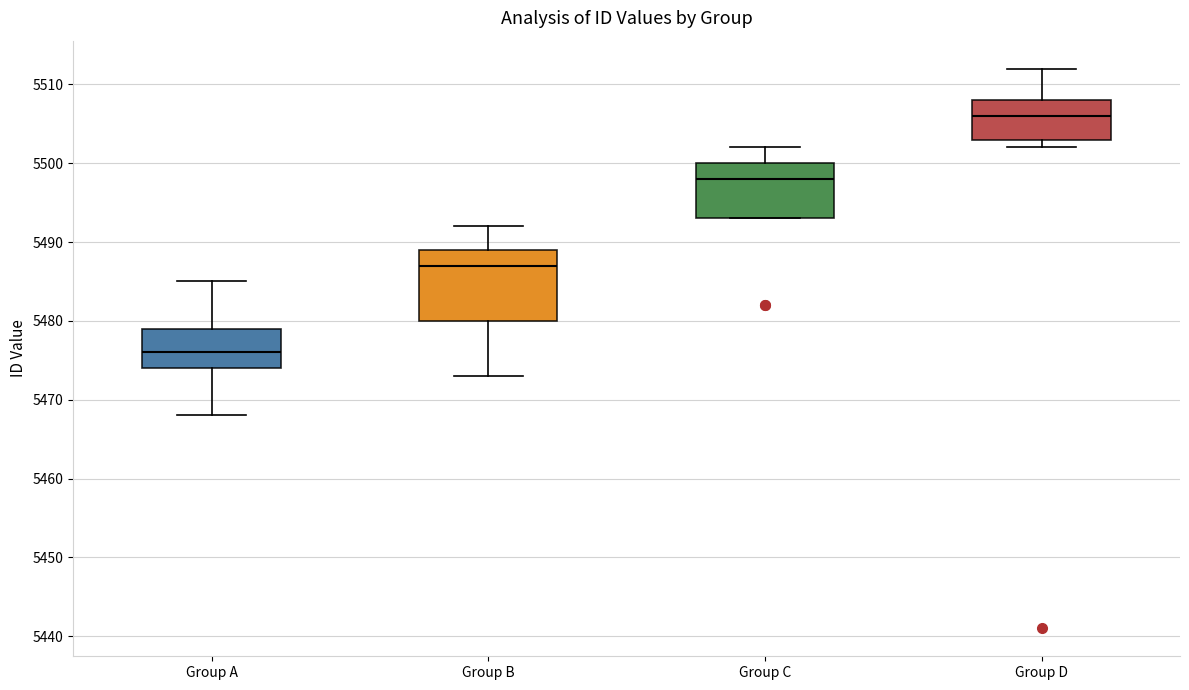

Where does the upper whisker of the box for Group A end on the y-axis? The values are not printed on the chart, so give them approximately, as read against the axis.

5485